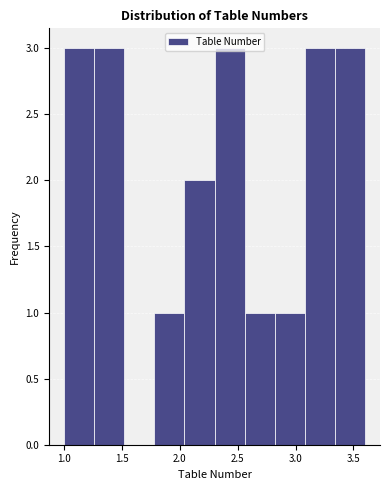

How tall is the bar that spans 1.78 to 2.04 on the x-axis? Neither the bar edges nor the heights are printed on the chart, so give them approximately, as read against the axes.

1